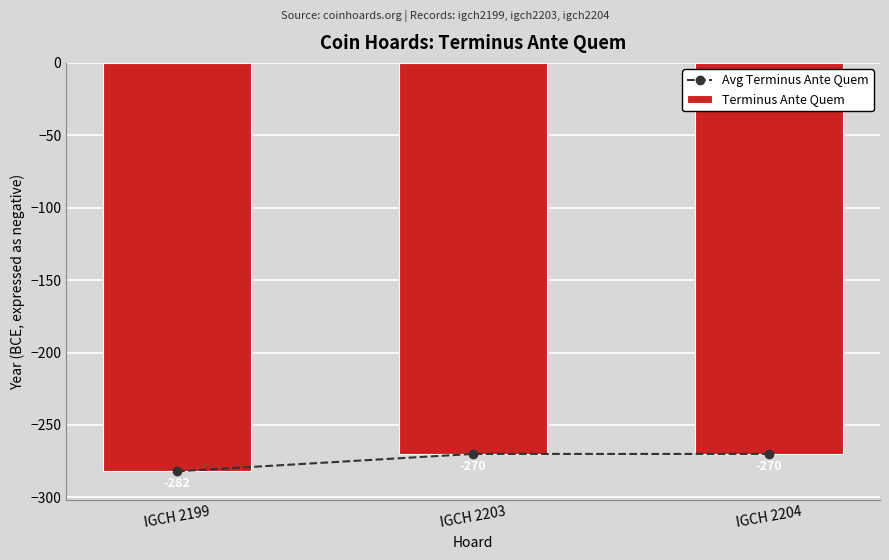

At how many categories does at least one series exceed -273?

2